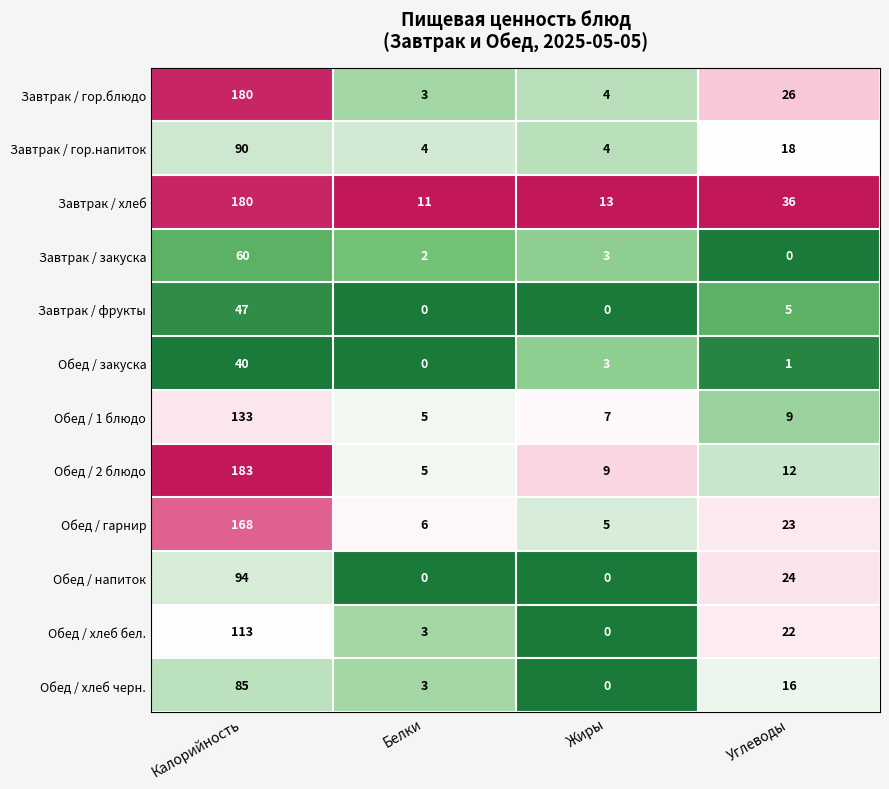

The value of Обед / закуска at Жиры is 2. True or false?

False